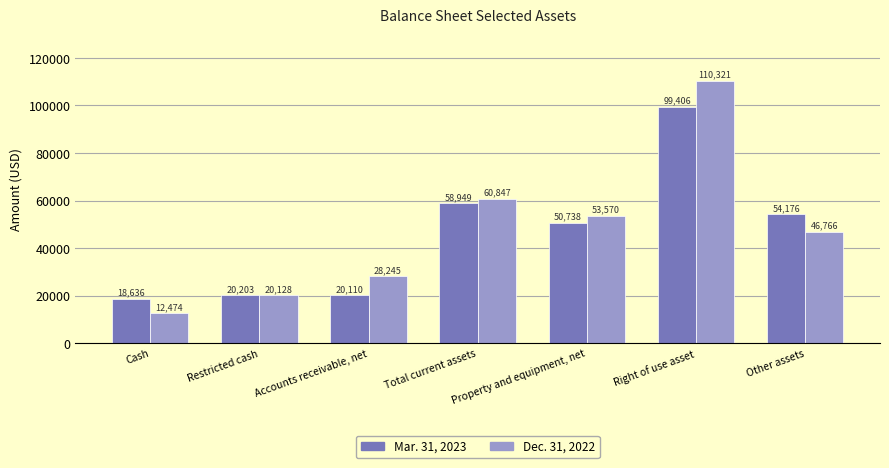

What is the value of the Dec. 31, 2022 bar at the 1st from the left?

12474